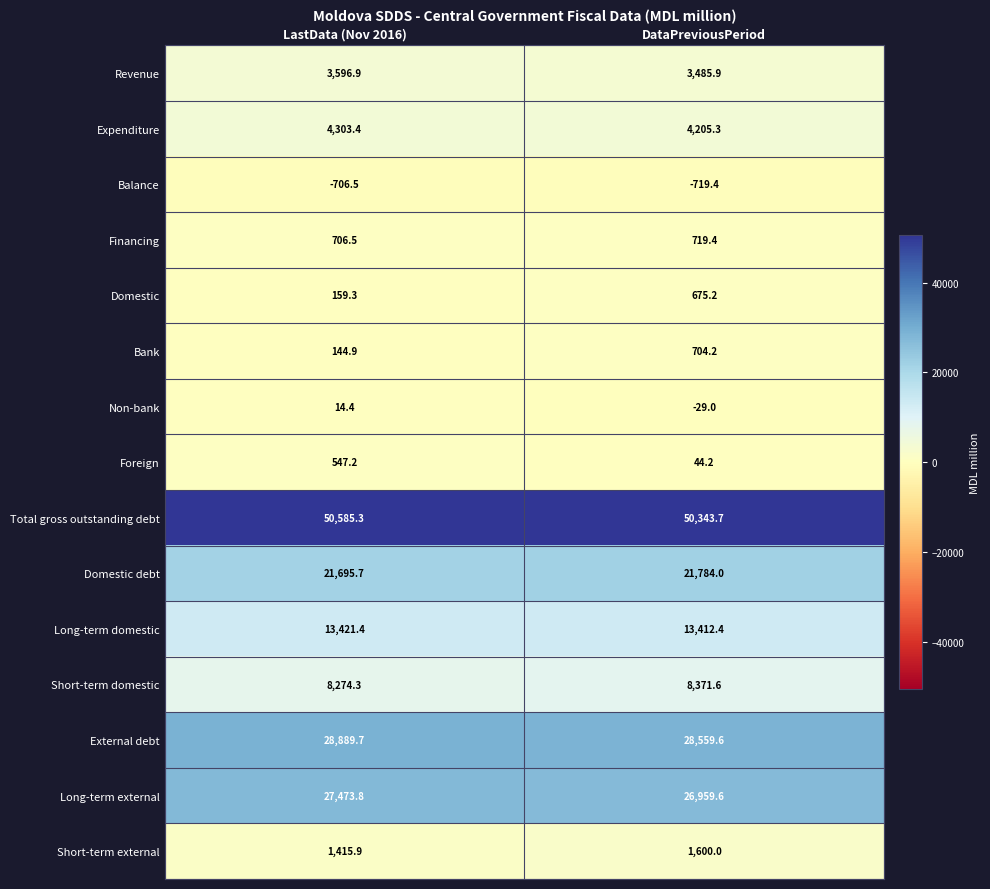

Reading left to right, list all the values displayed in this chart.

Revenue: LastData (Nov 2016)=3596.9	DataPreviousPeriod=3485.9
Expenditure: LastData (Nov 2016)=4303.4	DataPreviousPeriod=4205.3
Balance: LastData (Nov 2016)=-706.5	DataPreviousPeriod=-719.4
Financing: LastData (Nov 2016)=706.5	DataPreviousPeriod=719.4
Domestic: LastData (Nov 2016)=159.3	DataPreviousPeriod=675.2
Bank: LastData (Nov 2016)=144.9	DataPreviousPeriod=704.2
Non-bank: LastData (Nov 2016)=14.4	DataPreviousPeriod=-29.0
Foreign: LastData (Nov 2016)=547.2	DataPreviousPeriod=44.2
Total gross outstanding debt: LastData (Nov 2016)=50585.3	DataPreviousPeriod=50343.7
Domestic debt: LastData (Nov 2016)=21695.7	DataPreviousPeriod=21784.0
Long-term domestic: LastData (Nov 2016)=13421.4	DataPreviousPeriod=13412.4
Short-term domestic: LastData (Nov 2016)=8274.3	DataPreviousPeriod=8371.6
External debt: LastData (Nov 2016)=28889.7	DataPreviousPeriod=28559.6
Long-term external: LastData (Nov 2016)=27473.8	DataPreviousPeriod=26959.6
Short-term external: LastData (Nov 2016)=1415.9	DataPreviousPeriod=1600.0